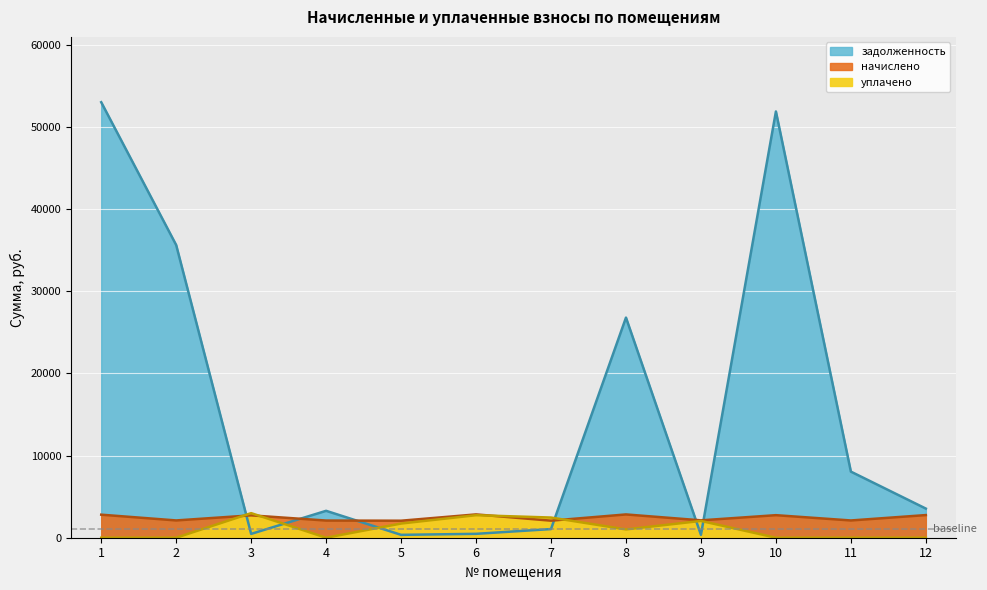

At which category is the sum across all series the highest?

1